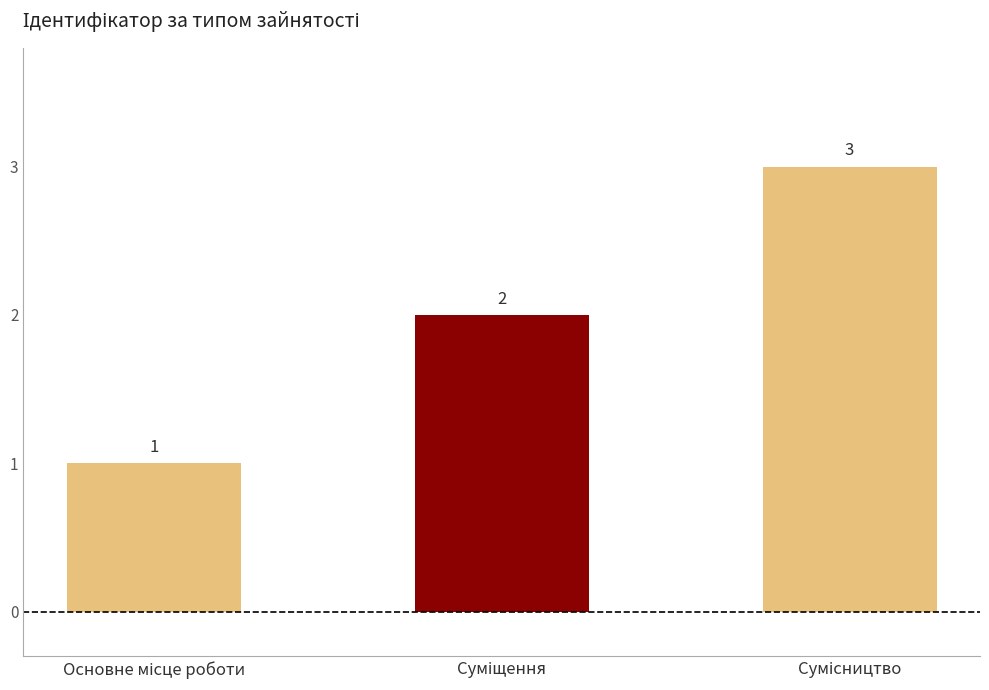

Are the bars horizontal?

No